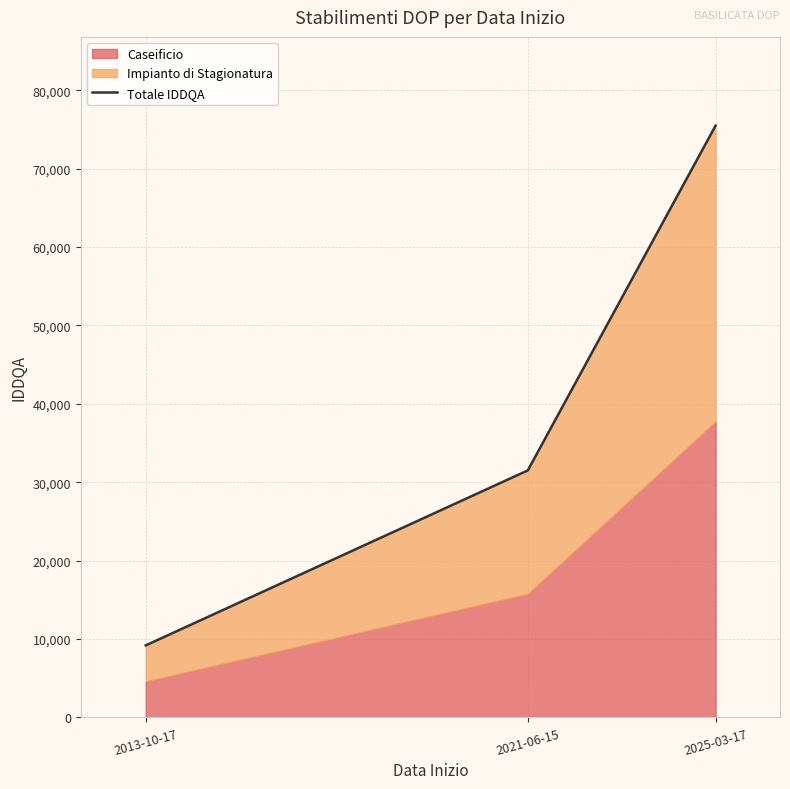

Rank the categories by value from lowest to highest.

2013-10-17, 2021-06-15, 2025-03-17